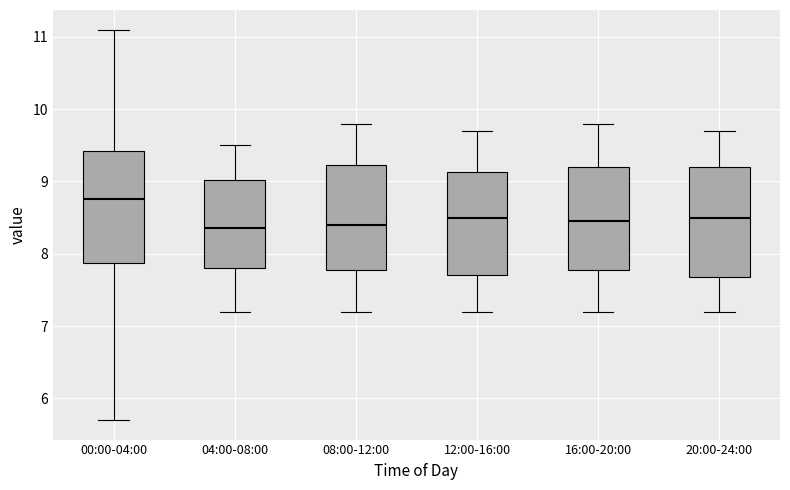

Which box has the highest median line?

00:00-04:00